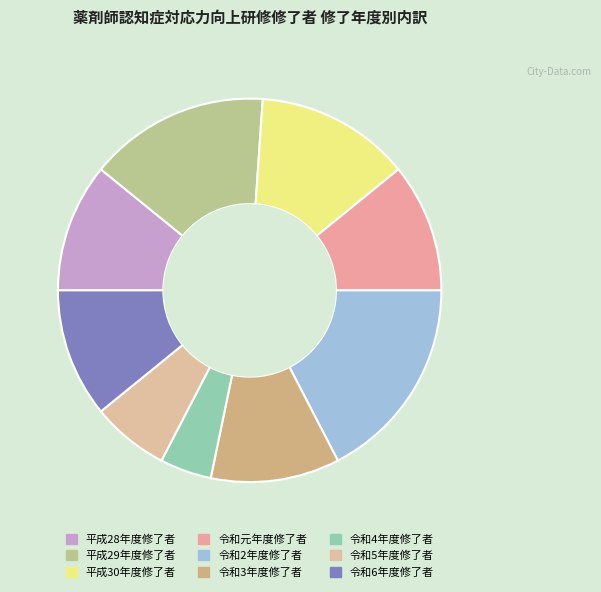

How many slices are in this pie chart?

9